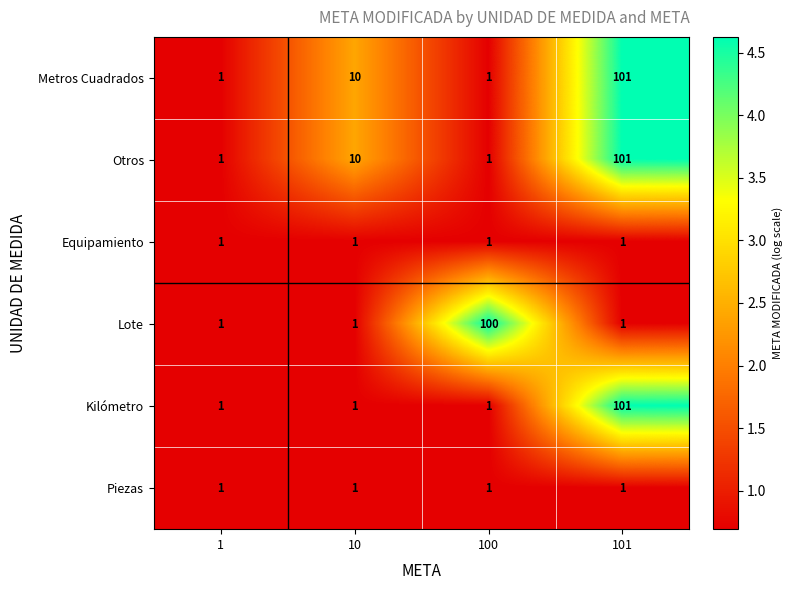

What is the difference between the maximum and minimum values in the Lote series?

99